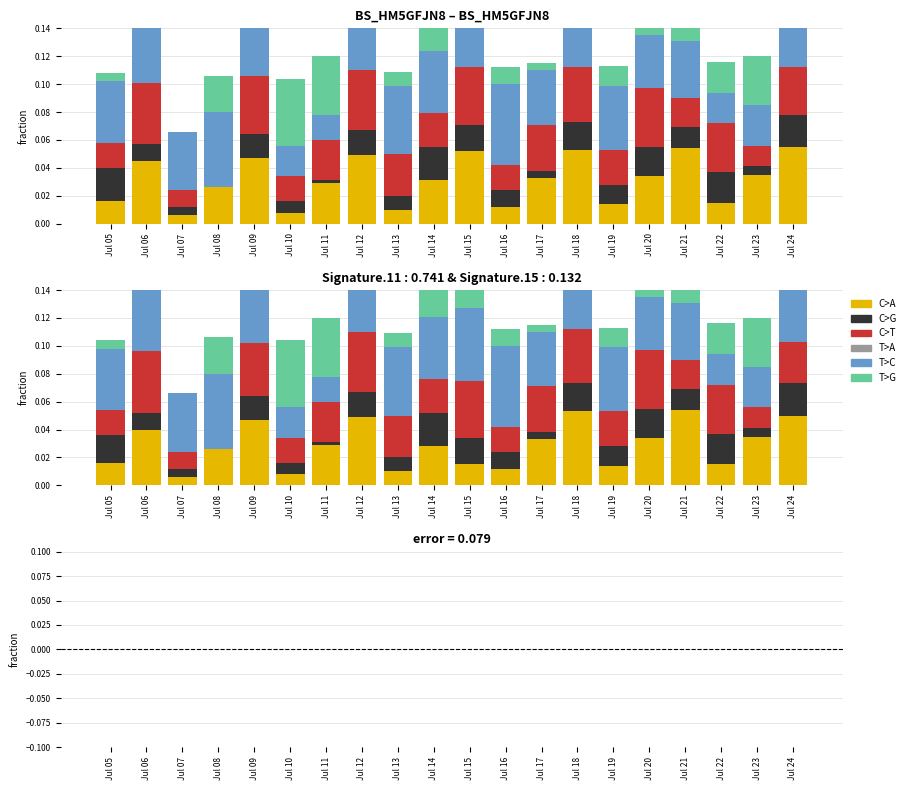

Which category has the lowest value in the C>G series?

Jul 08